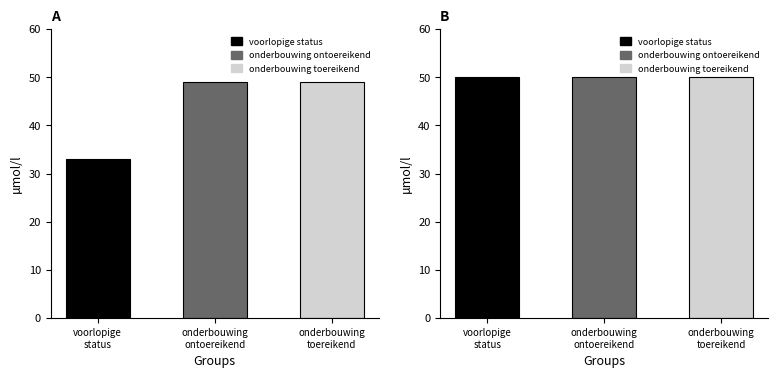

At voorlopige
status, list the series in order from smallest to largest.

Aantal voldaan, Totaal criteria